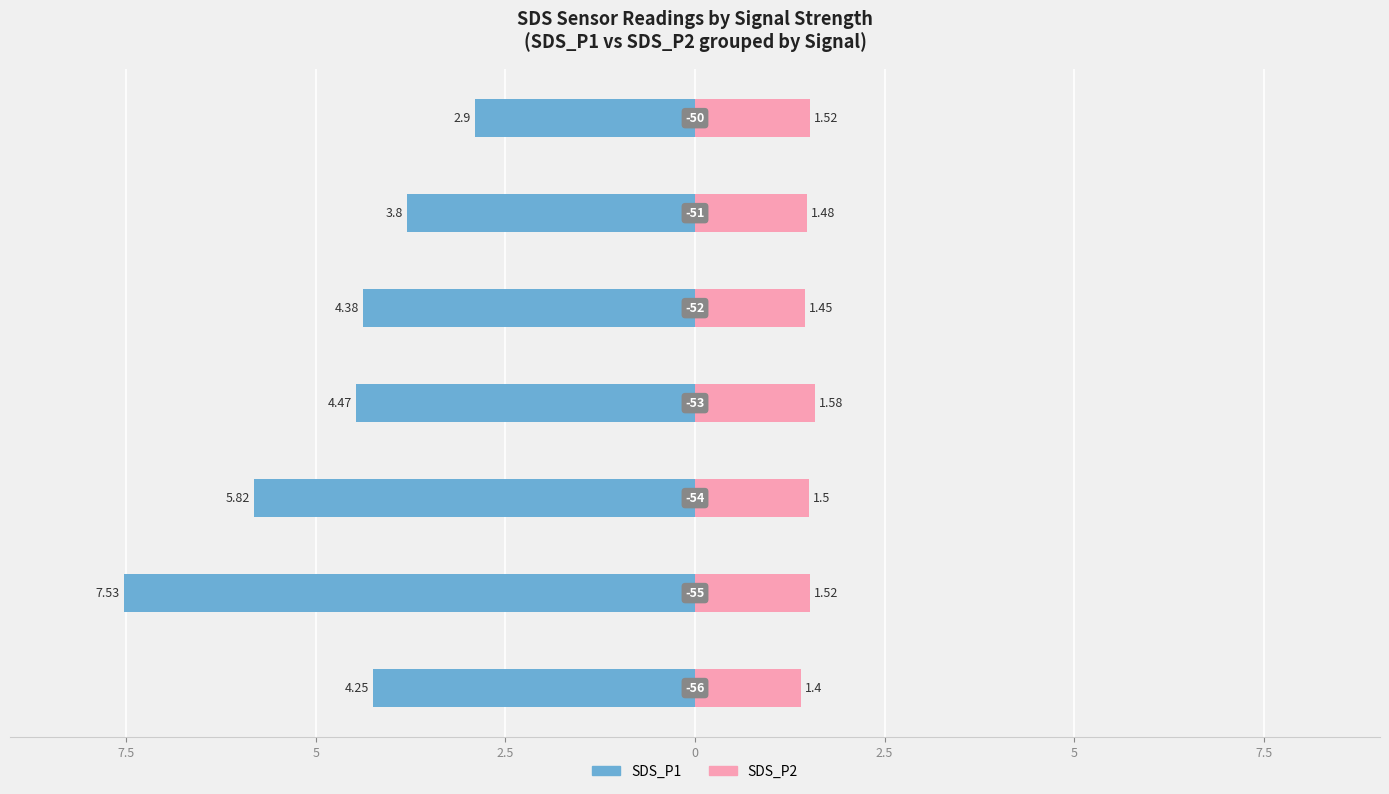

What is the difference between the maximum and minimum values in the SDS_P2 series?

0.2